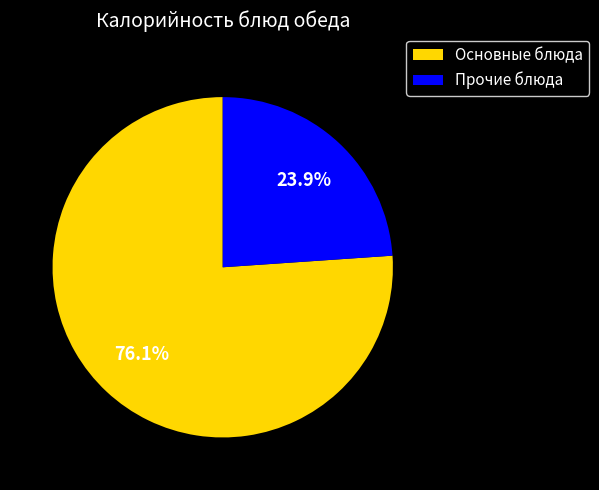

How many slices are in this pie chart?

2